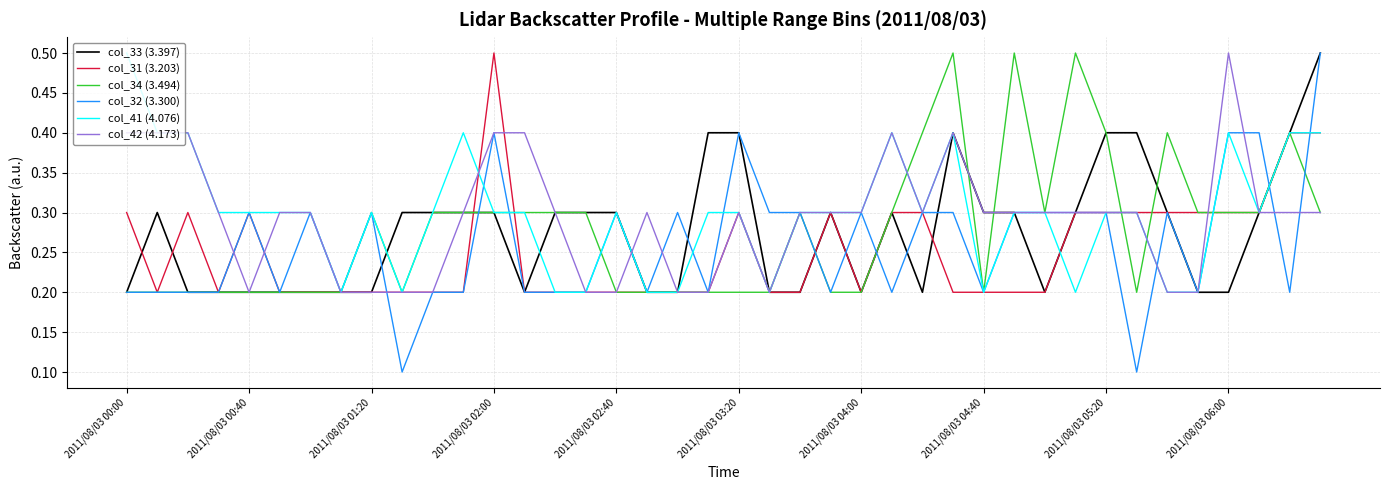

Which series has the widest spread of values?

col_32 (3.300)